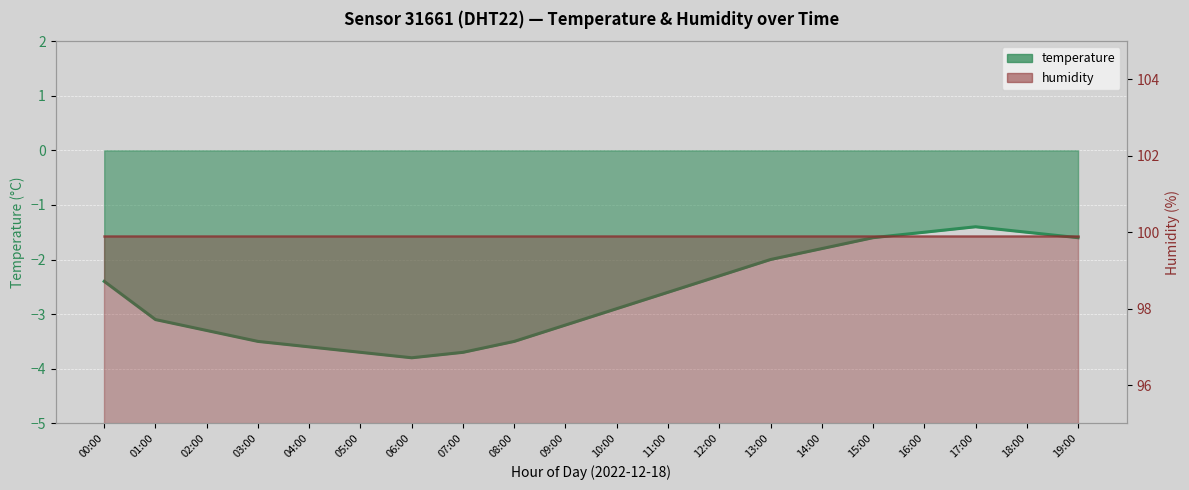

What is the approximate value at 04:00?

-3.6